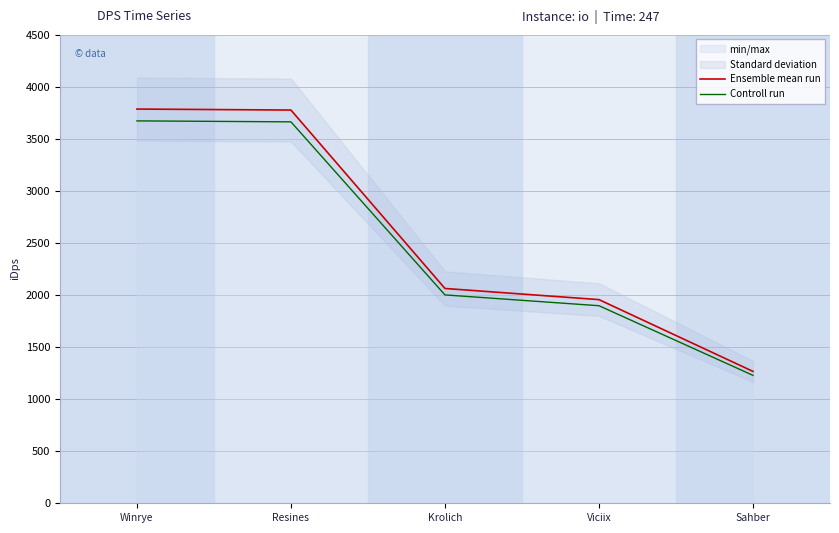

What is the maximum value shown in the chart?

3784.3